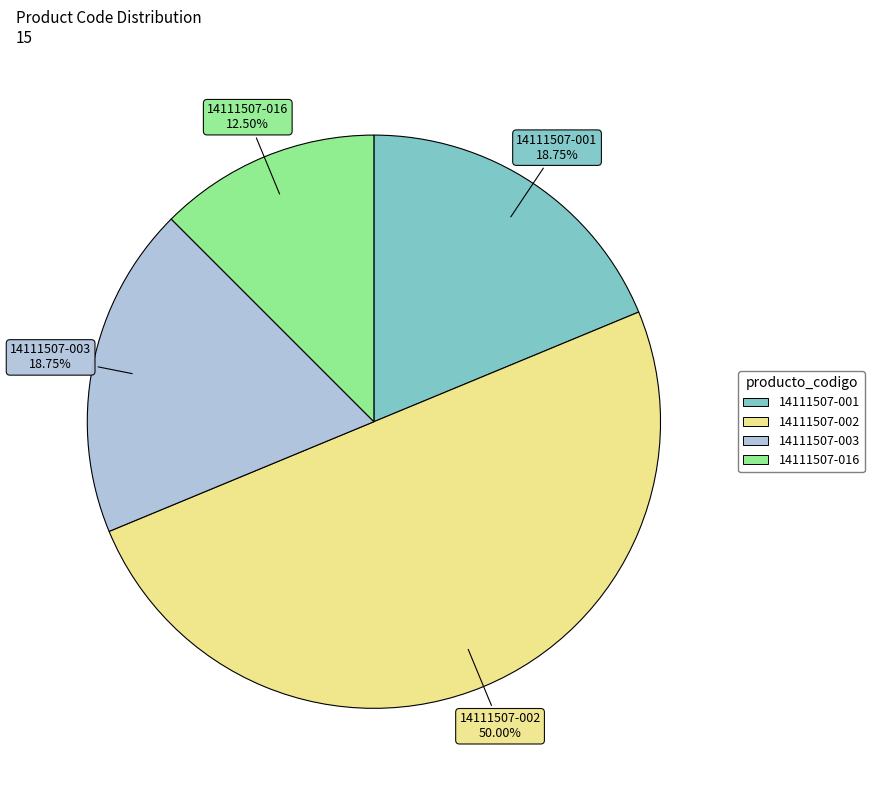

To the nearest percent, what is the difference between the 14111507-001 and 14111507-016 slice percentages?

6%